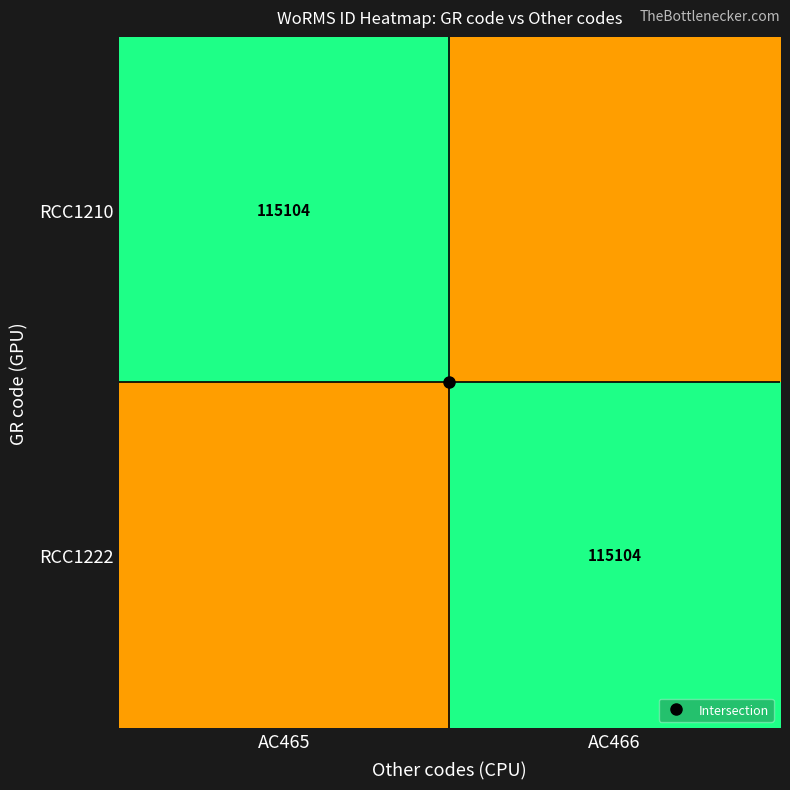

Which category has the highest value across all series?

AC465